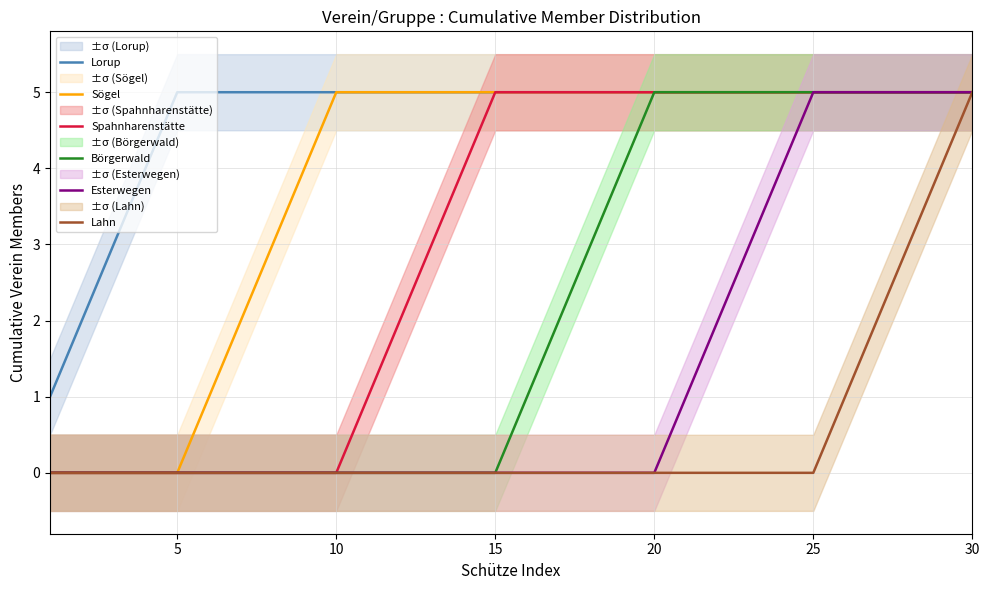

Is it true that Esterwegen equals 5 at 25?

True